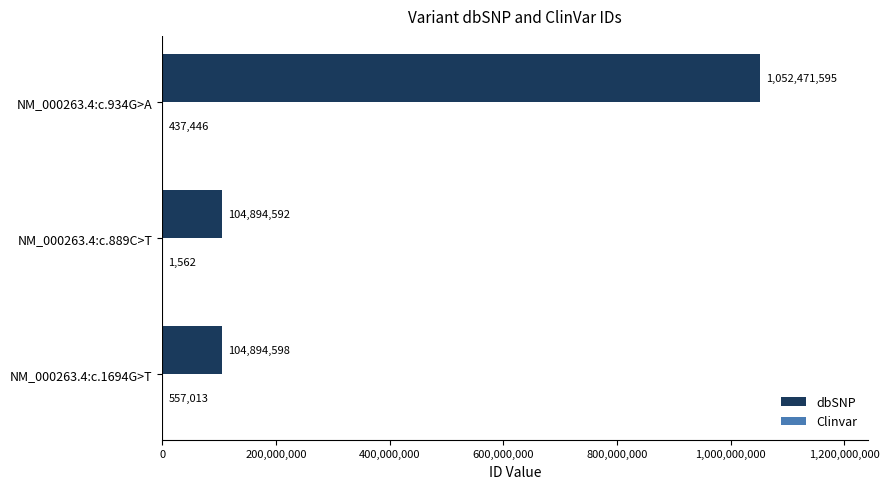

Which series has the largest total across all categories?

dbSNP